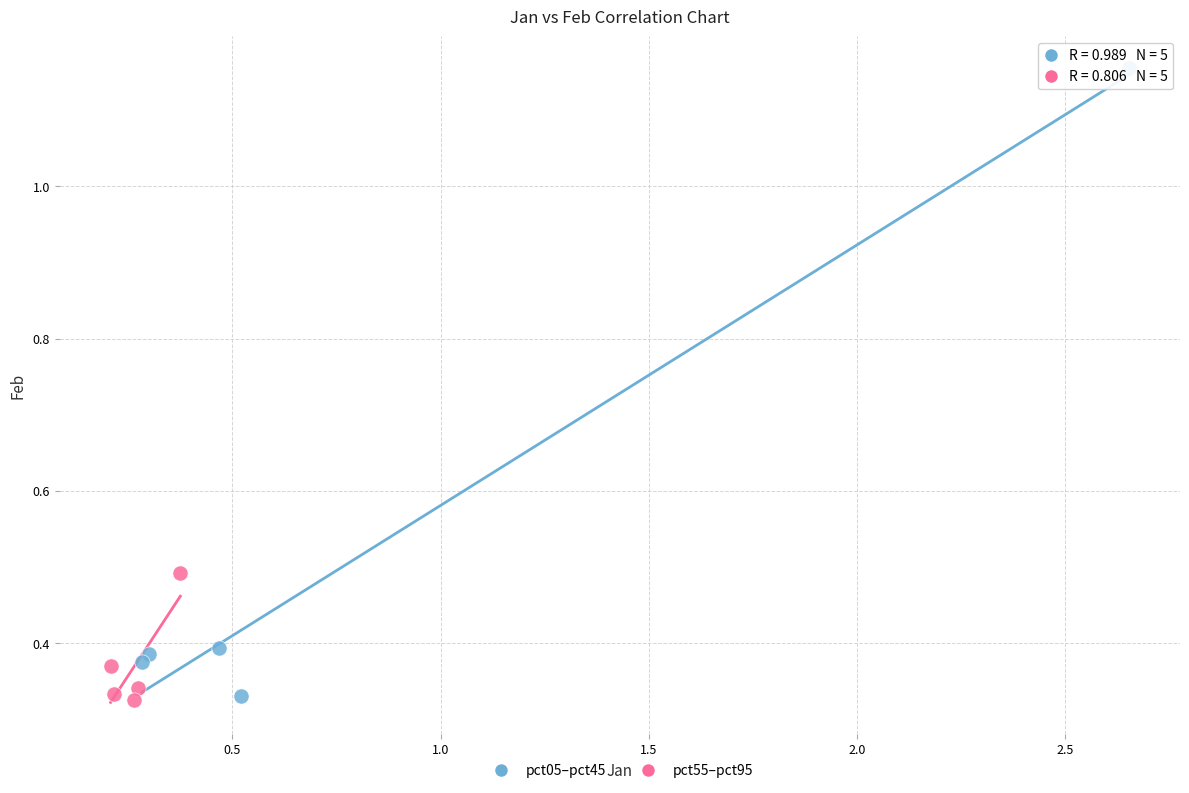

Which series contains the highest Y value?

pct05–pct45